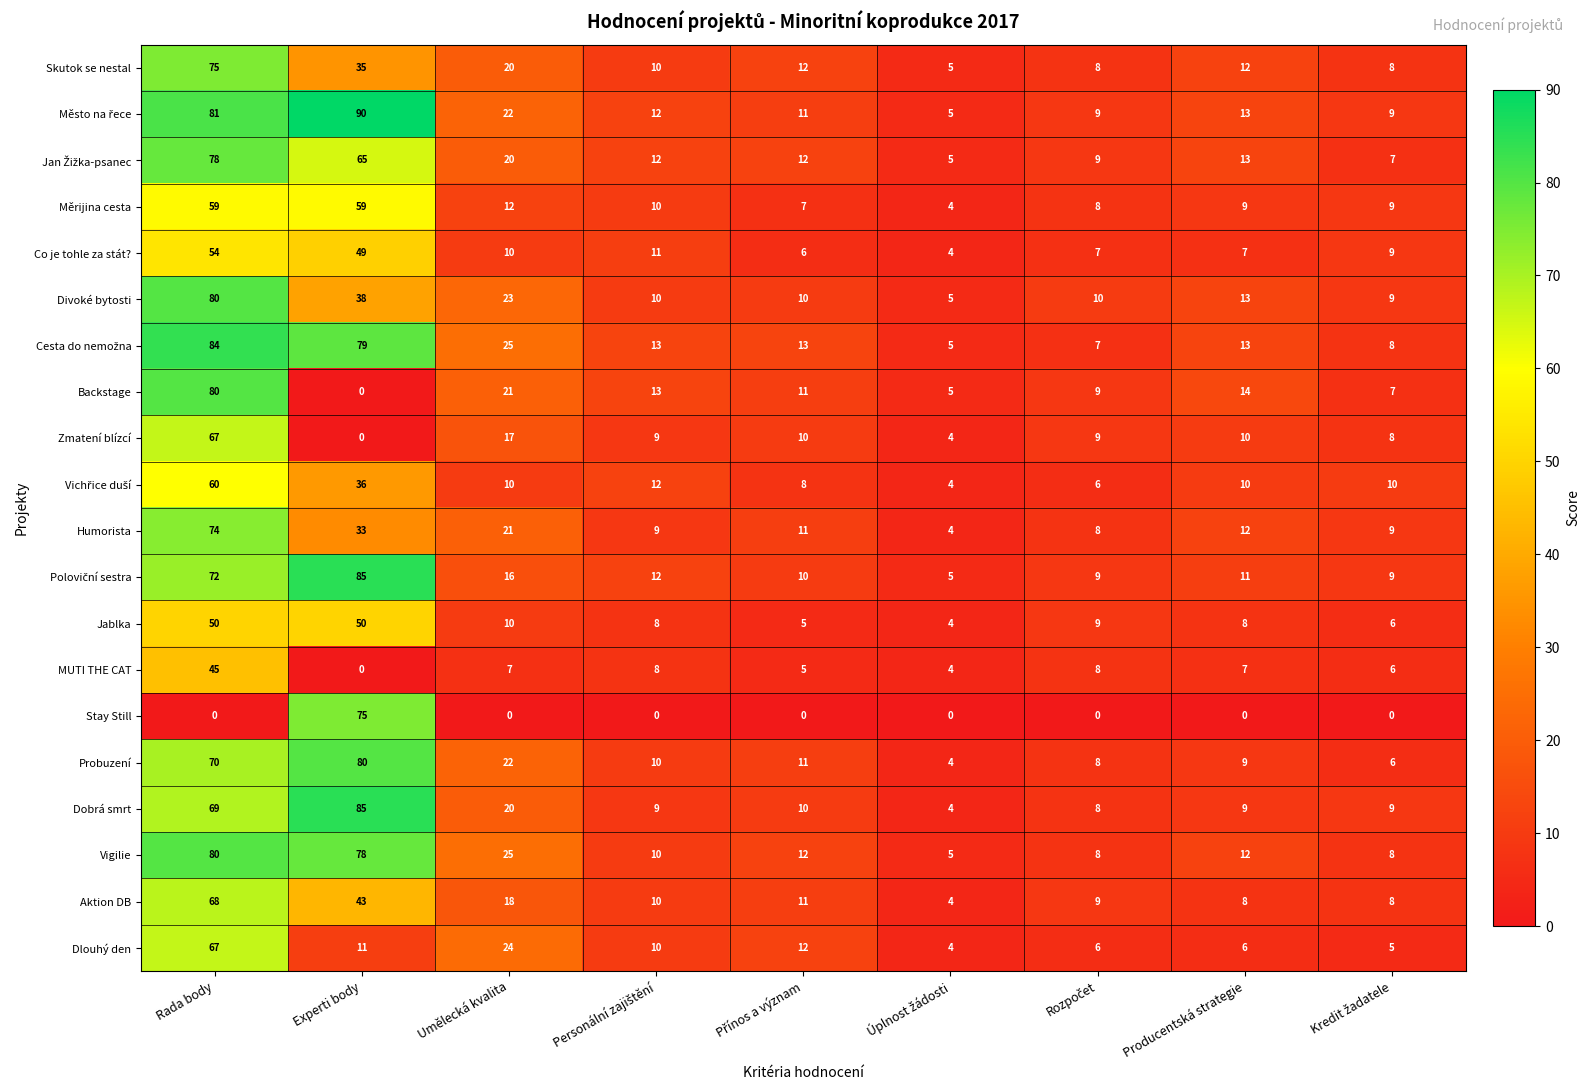

What is the sum of all Měrijina cesta values?

177